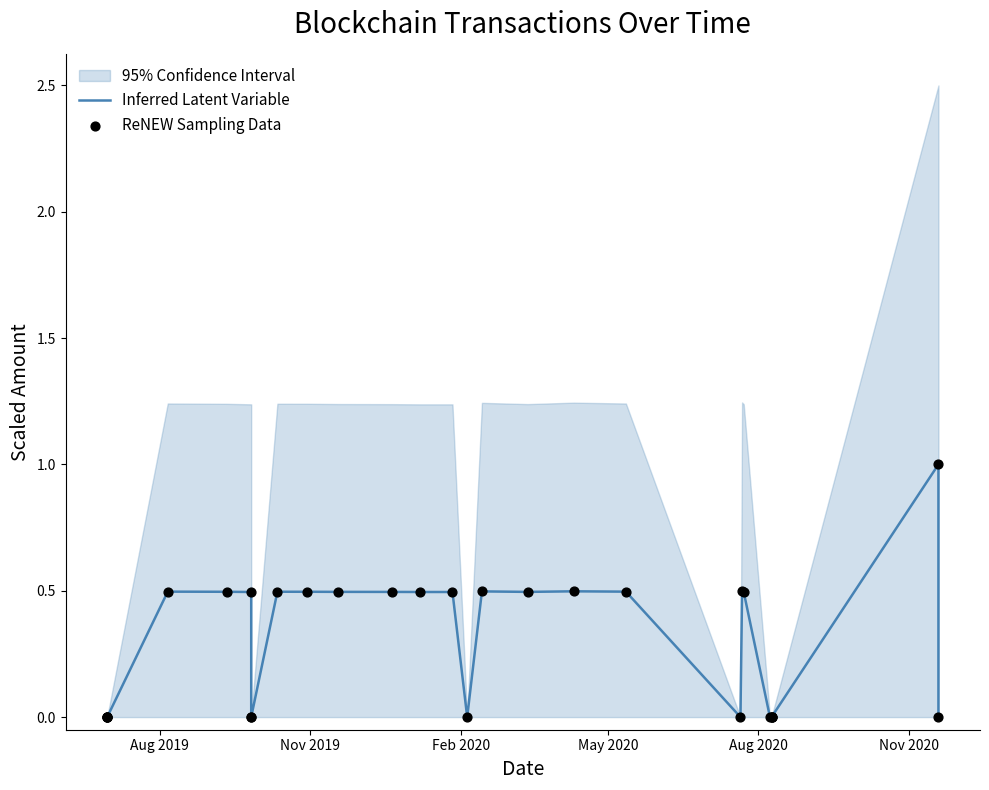

Which series contains the highest Y value?

Inferred Latent Variable